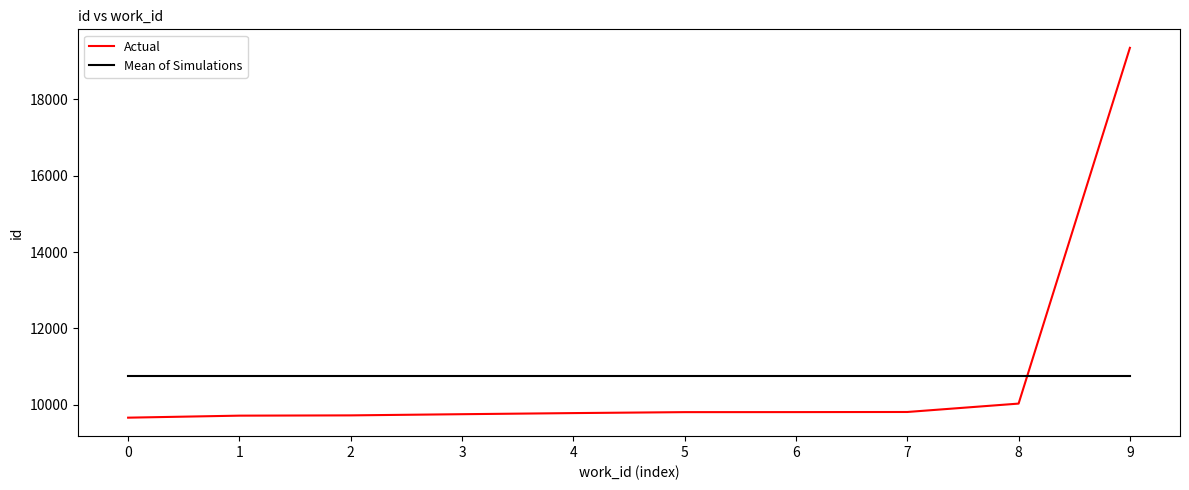

What is the approximate value of Mean of Simulations at 2?

10740.9